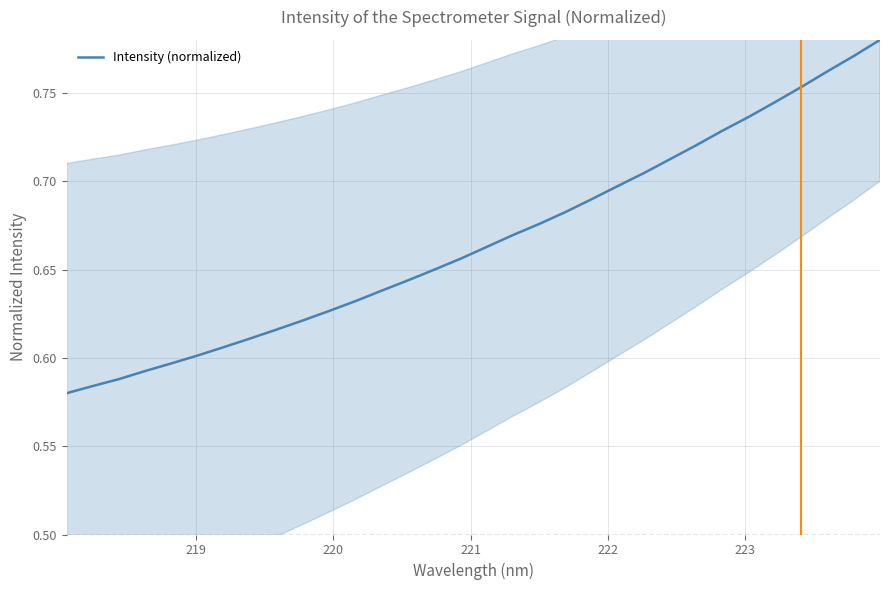

True or false: there are more than 1 points higher than both neighbors.

False